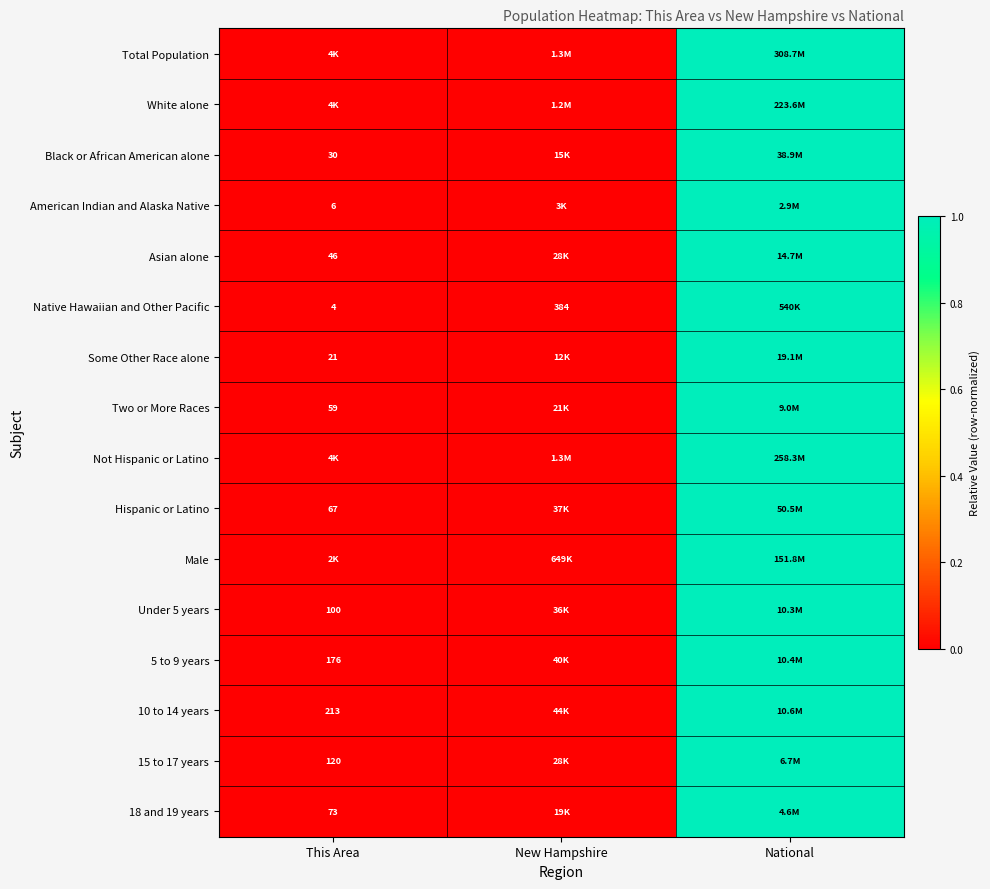

List the labels in order of Native Hawaiian and Other Pacific value, smallest first.

This Area, New Hampshire, National